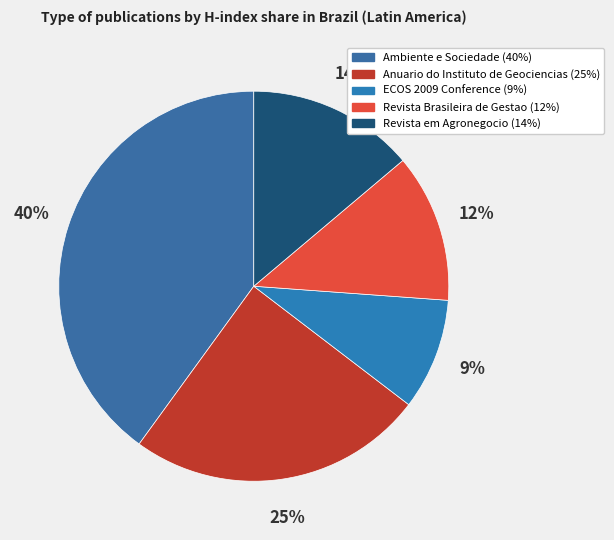

Count the number of slices in the pie.

5